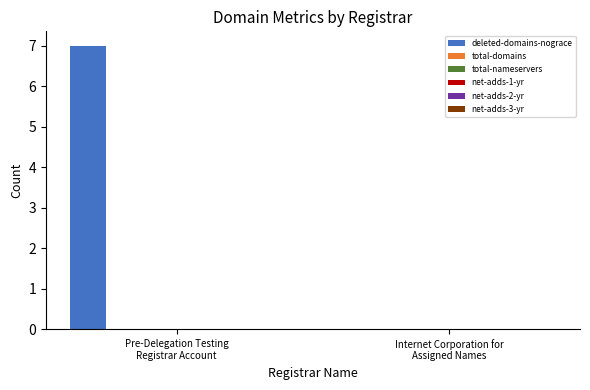

What is the sum of all values?

7